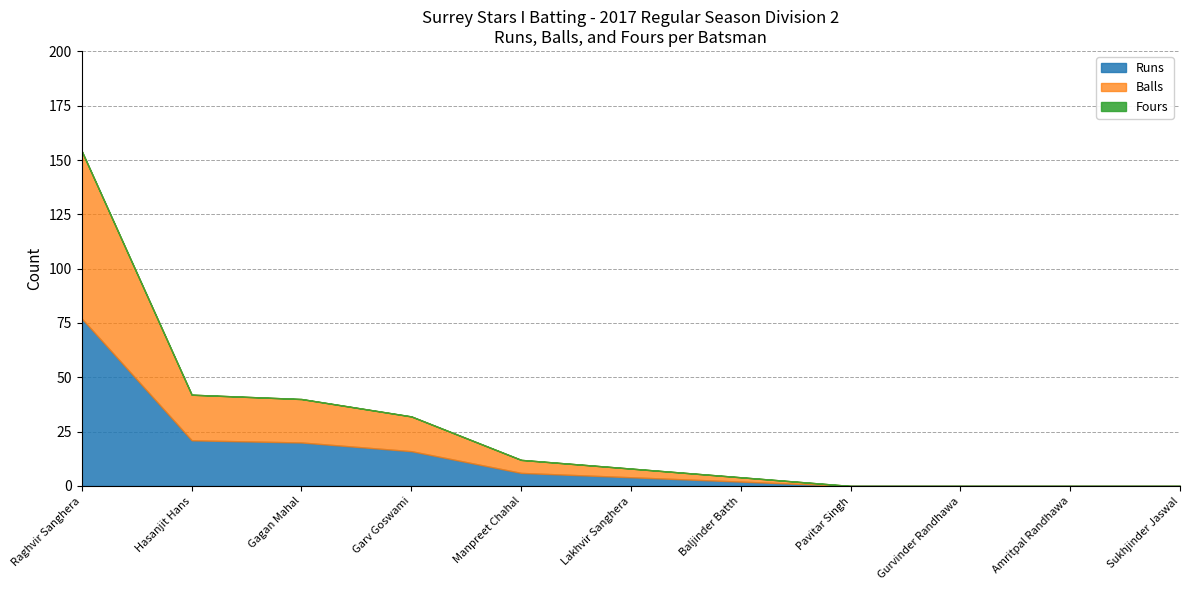

Rank the series at Sukhjinder Jaswal from lowest to highest value.

Runs, Balls, Fours